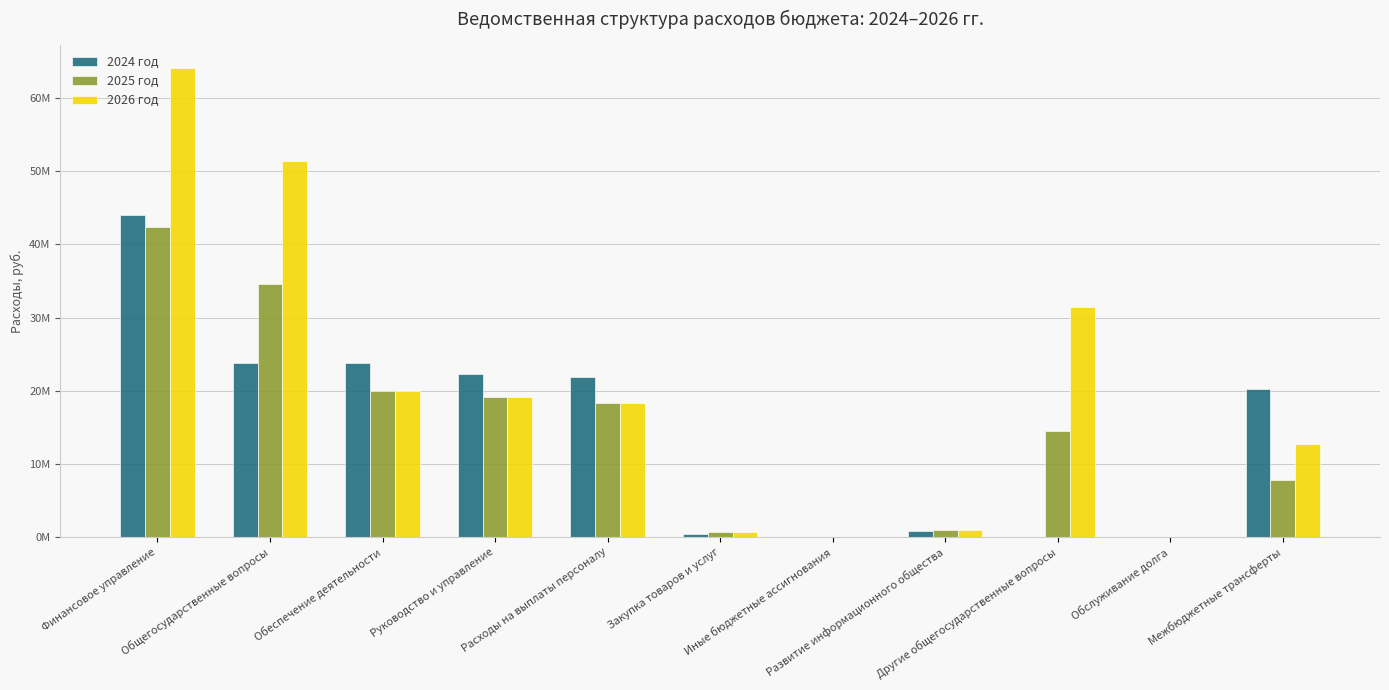

What is the label of the 7th bar from the left?

Иные бюджетные ассигнования